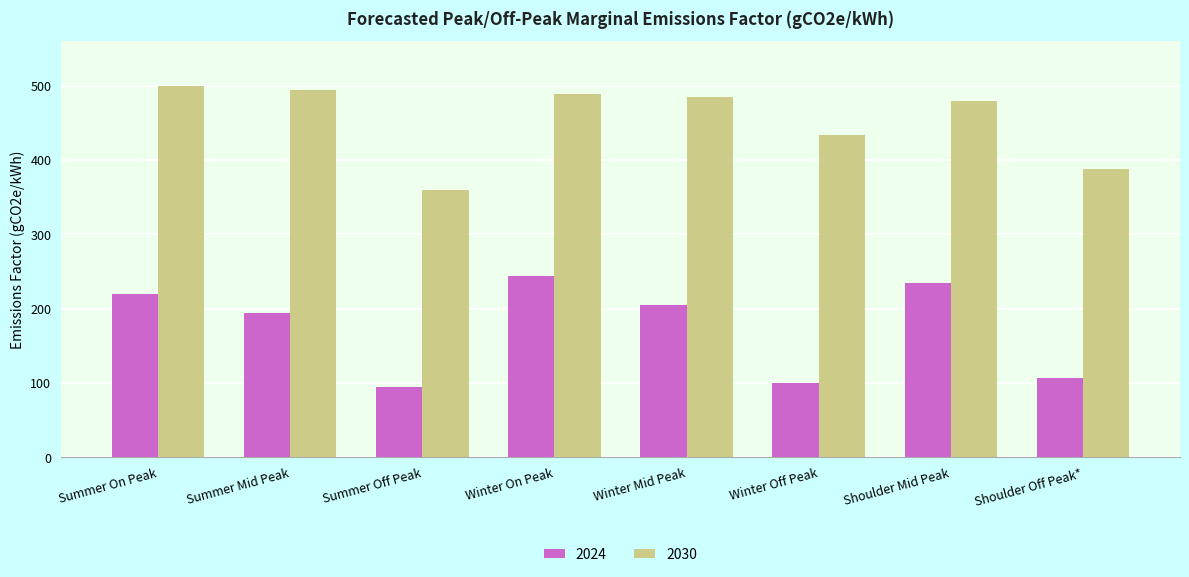

Count the number of data series in this chart.

2